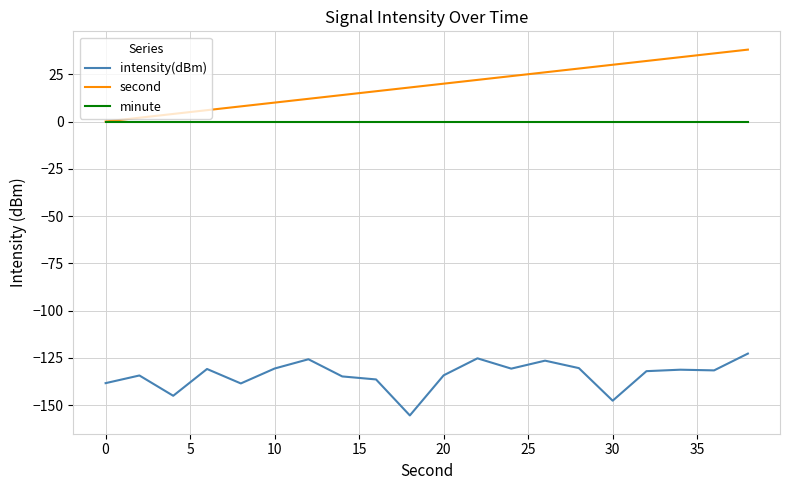

What is the maximum value shown in the chart?

38.0